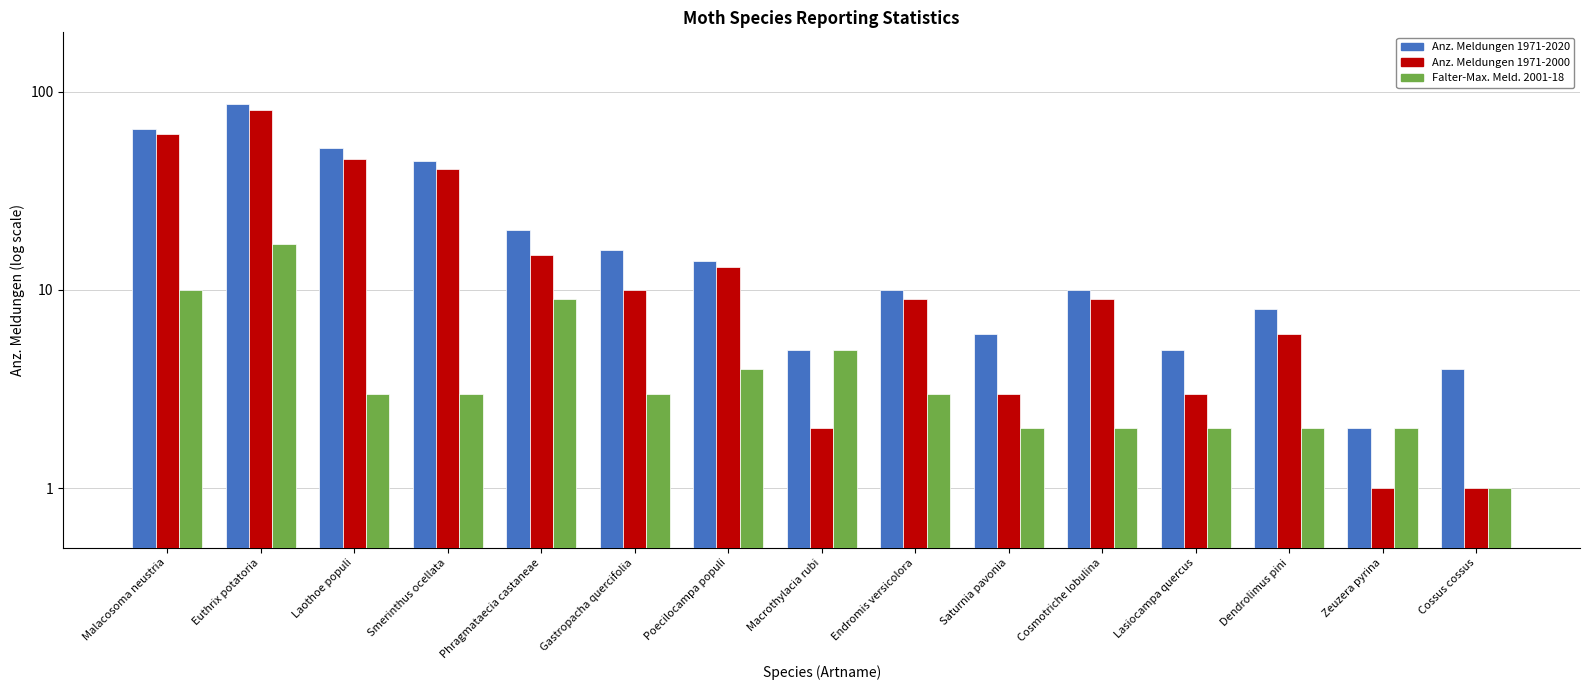

Reading left to right, transcribe all the data shown in this chart.

Anz. Meldungen 1971-2020: Malacosoma neustria=65	Euthrix potatoria=87	Laothoe populi=52	Smerinthus ocellata=45	Phragmataecia castaneae=20	Gastropacha quercifolia=16	Poecilocampa populi=14	Macrothylacia rubi=5	Endromis versicolora=10	Saturnia pavonia=6	Cosmotriche lobulina=10	Lasiocampa quercus=5	Dendrolimus pini=8	Zeuzera pyrina=2	Cossus cossus=4
Anz. Meldungen 1971-2000: Malacosoma neustria=61	Euthrix potatoria=81	Laothoe populi=46	Smerinthus ocellata=41	Phragmataecia castaneae=15	Gastropacha quercifolia=10	Poecilocampa populi=13	Macrothylacia rubi=2	Endromis versicolora=9	Saturnia pavonia=3	Cosmotriche lobulina=9	Lasiocampa quercus=3	Dendrolimus pini=6	Zeuzera pyrina=1	Cossus cossus=1
Falter-Max. Meld. 2001-18: Malacosoma neustria=10	Euthrix potatoria=17	Laothoe populi=3	Smerinthus ocellata=3	Phragmataecia castaneae=9	Gastropacha quercifolia=3	Poecilocampa populi=4	Macrothylacia rubi=5	Endromis versicolora=3	Saturnia pavonia=2	Cosmotriche lobulina=2	Lasiocampa quercus=2	Dendrolimus pini=2	Zeuzera pyrina=2	Cossus cossus=1